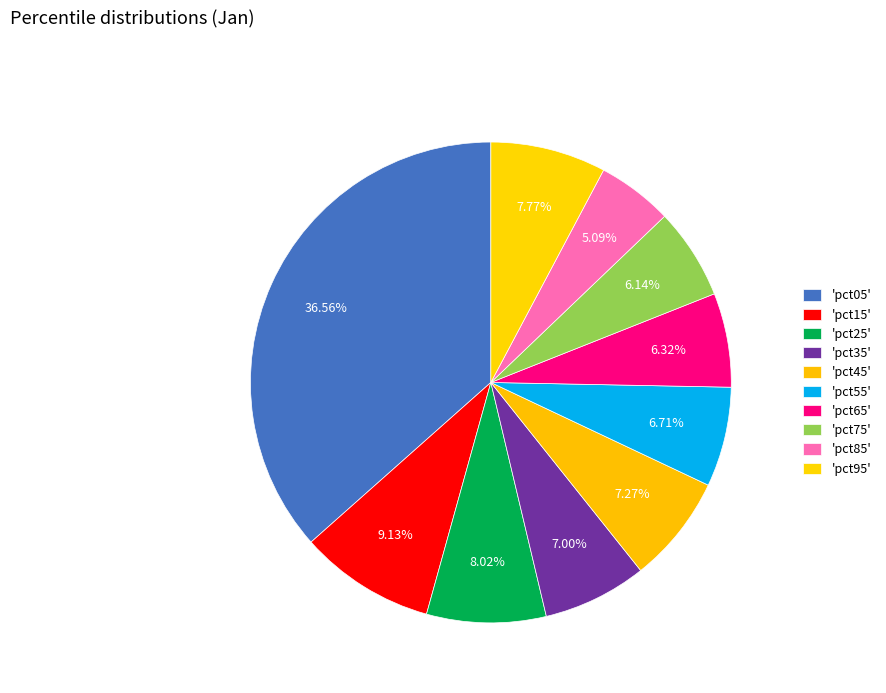

How many segments does this pie chart have?

10